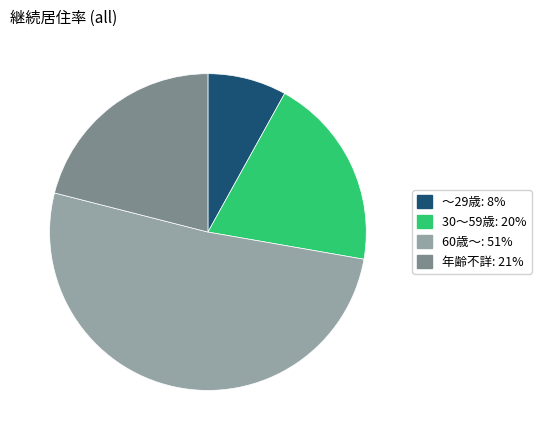

True or false: 年齢不詳 accounts for 32% of the total.

False